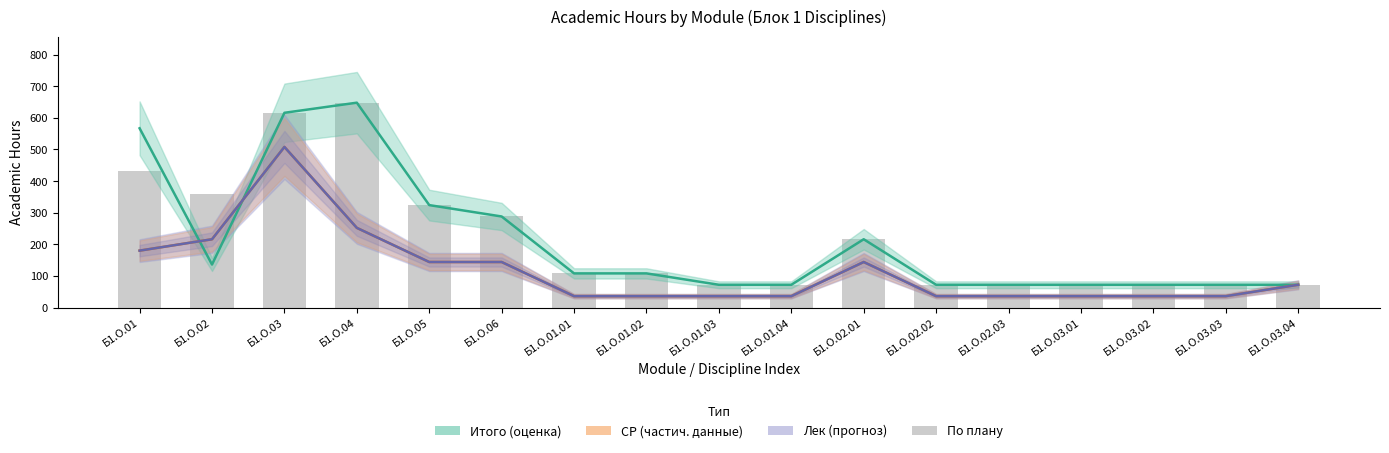

Is it true that Итого (оценка) equals 118 at Б1.О.02.02?

False